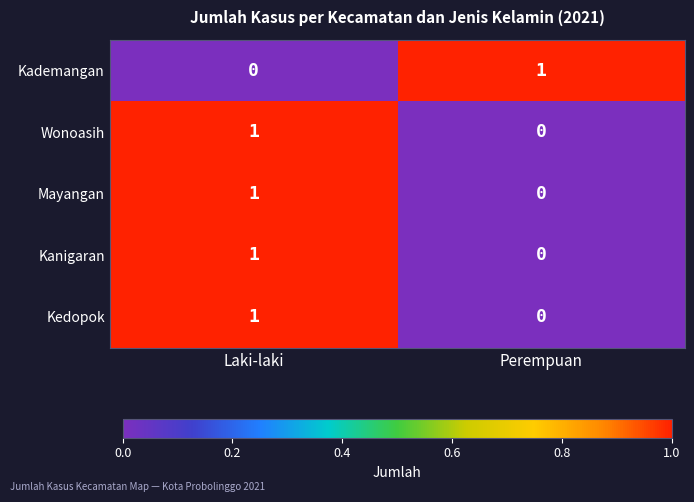

Reading left to right, extract all data points from this chart.

Kademangan: Laki-laki=0	Perempuan=1
Wonoasih: Laki-laki=1	Perempuan=0
Mayangan: Laki-laki=1	Perempuan=0
Kanigaran: Laki-laki=1	Perempuan=0
Kedopok: Laki-laki=1	Perempuan=0